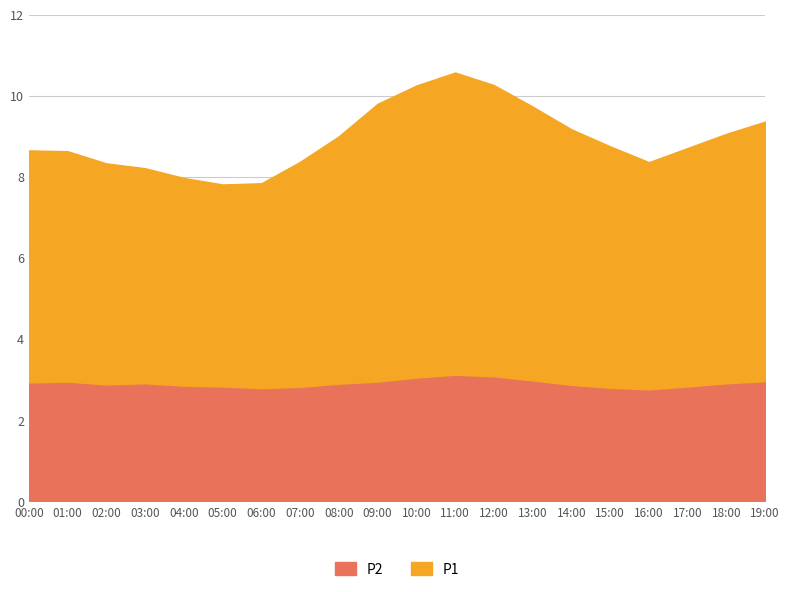

Rank the categories by P2 value from highest to lowest.

11:00, 12:00, 10:00, 13:00, 19:00, 01:00, 09:00, 00:00, 03:00, 18:00, 08:00, 02:00, 14:00, 04:00, 05:00, 17:00, 07:00, 15:00, 06:00, 16:00